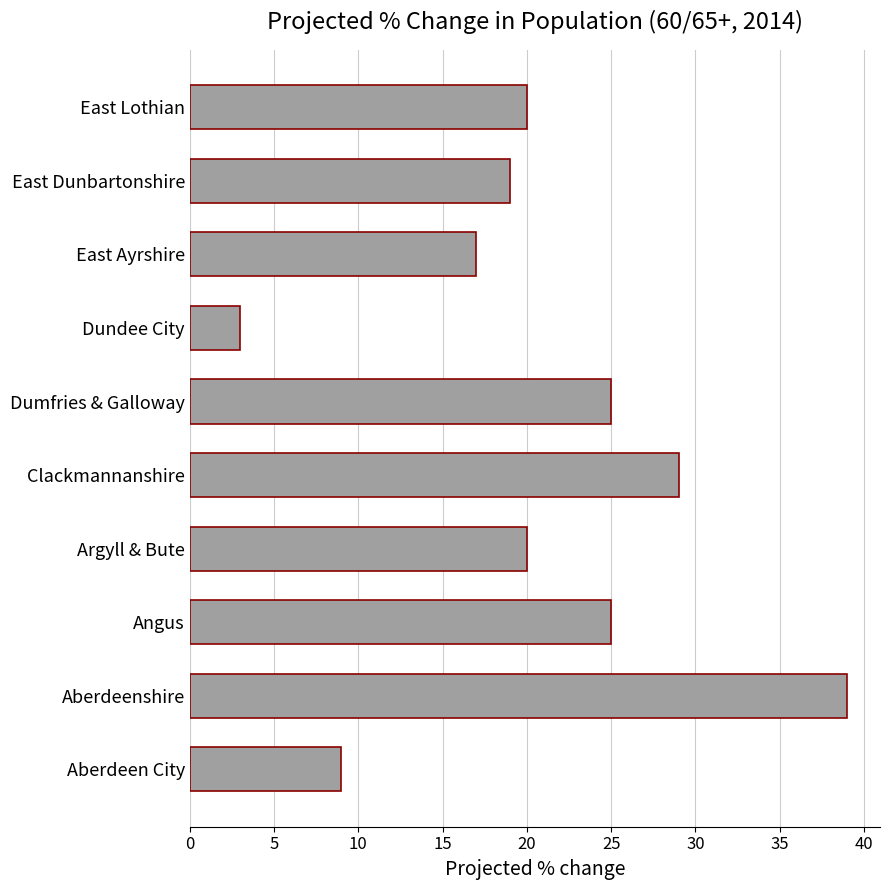

What is the average value?

21